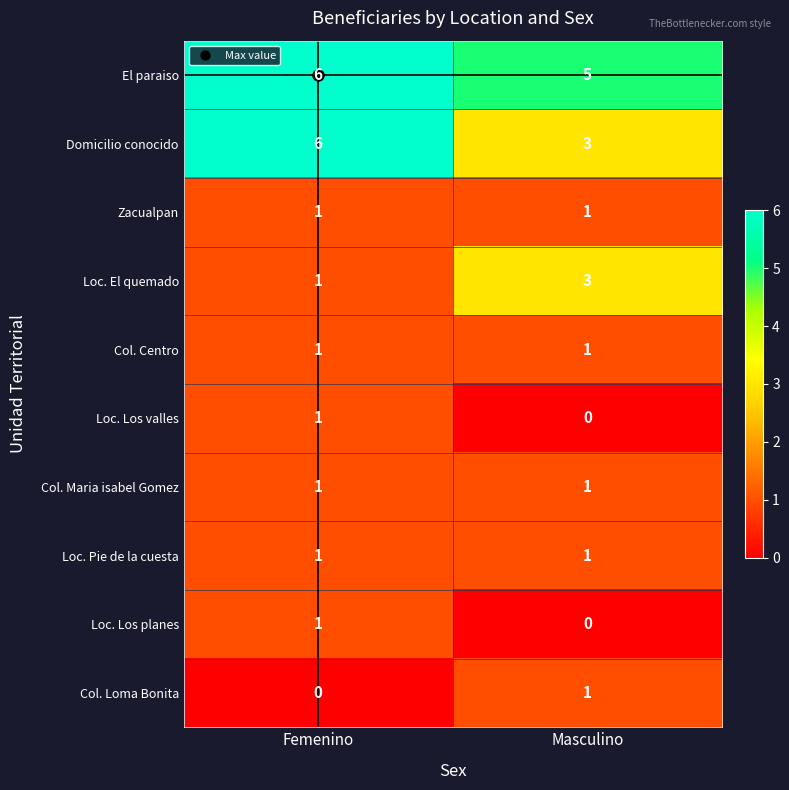

What is the spread (max minus min) of values at Masculino?

5